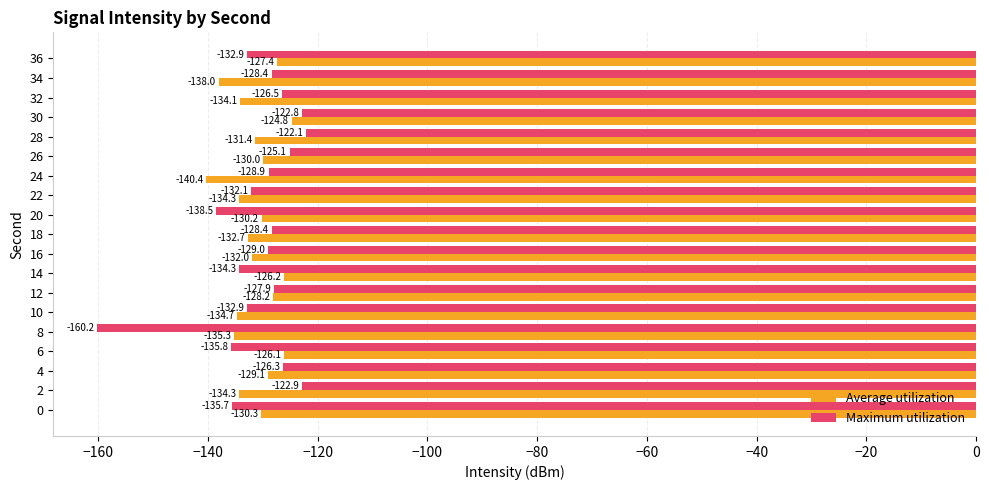

What is the sum of all Maximum utilization values?

-2490.9